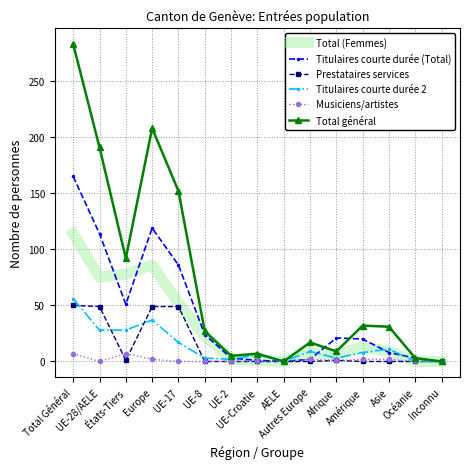

Which series has the largest total across all categories?

Total général